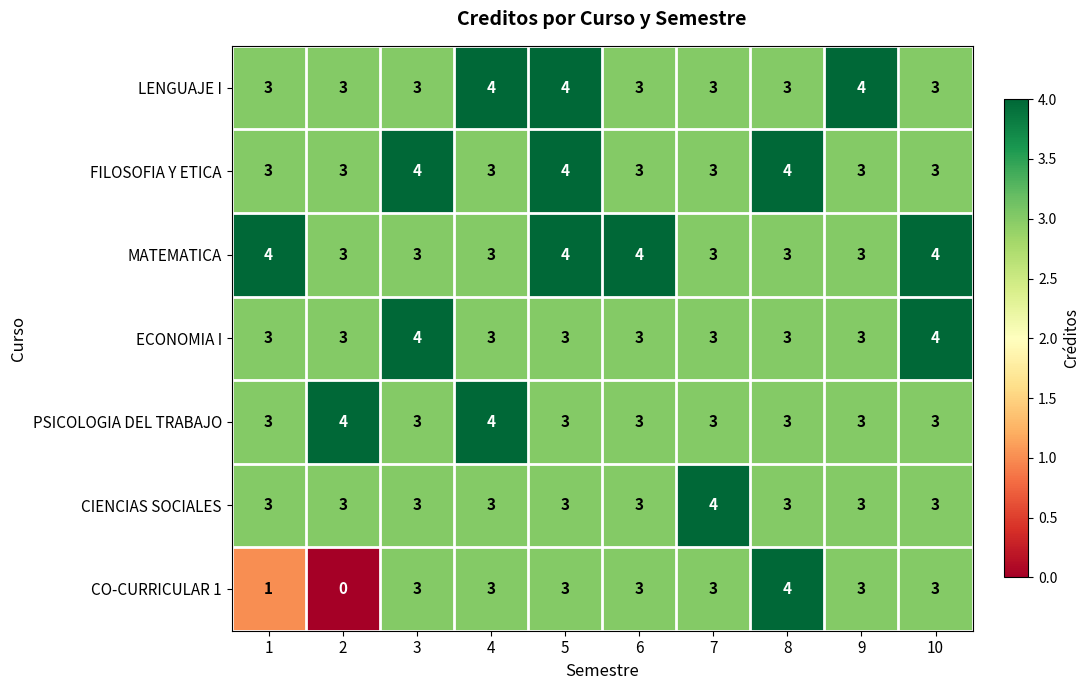

Count the number of categories in the chart.

10